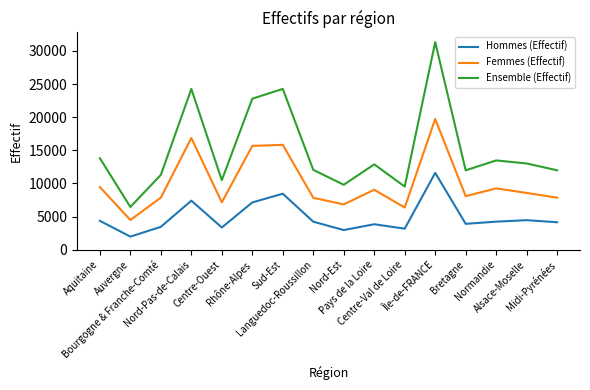

What is the difference between the maximum and minimum values in the Femmes (Effectif) series?

15257